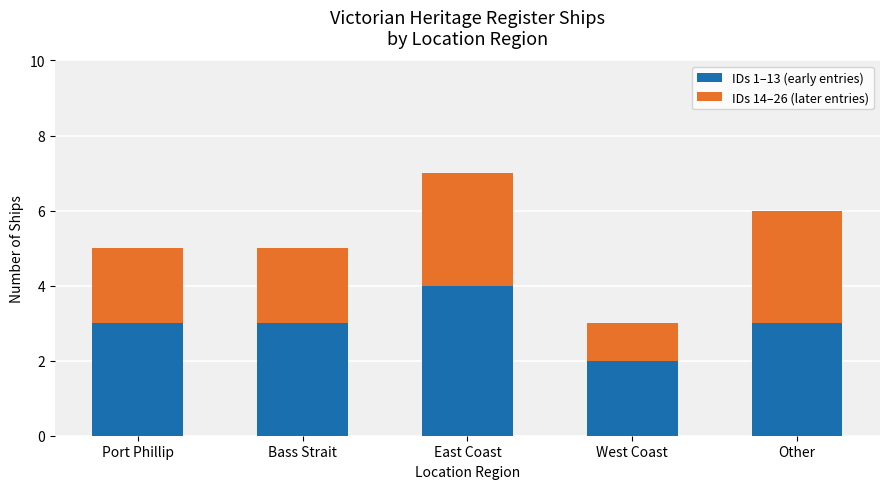

Are the bars horizontal?

No